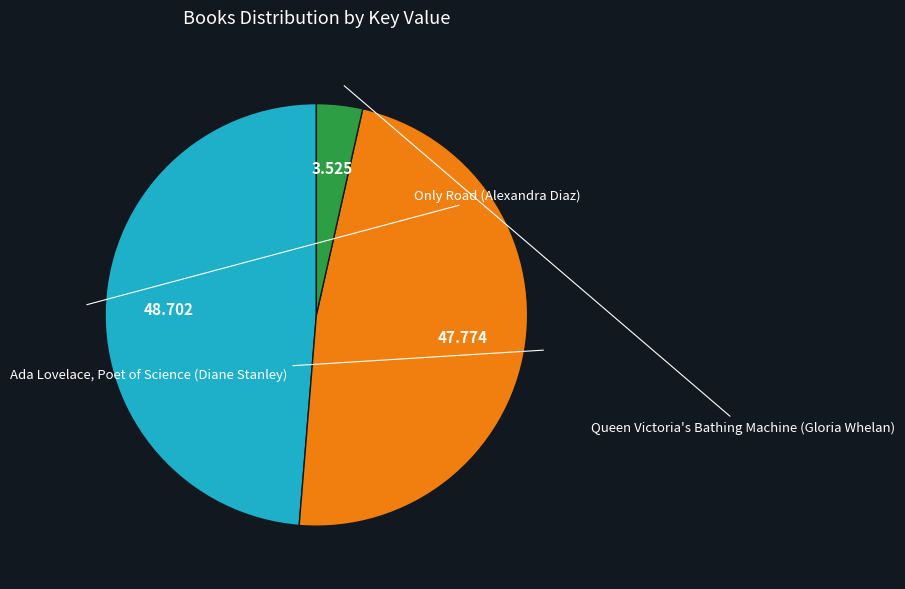

How many segments does this pie chart have?

3